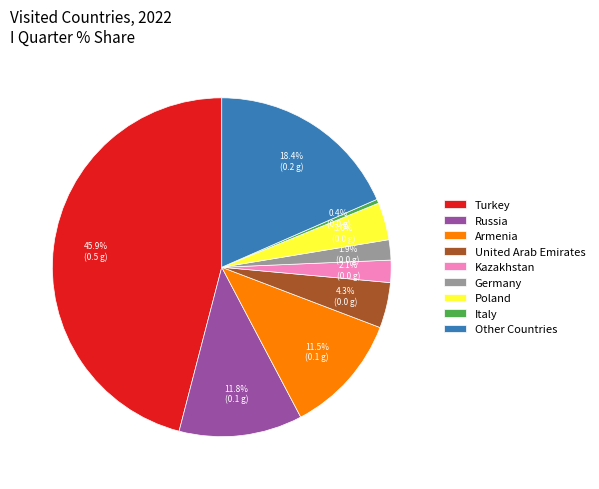

Count the number of slices in the pie.

9